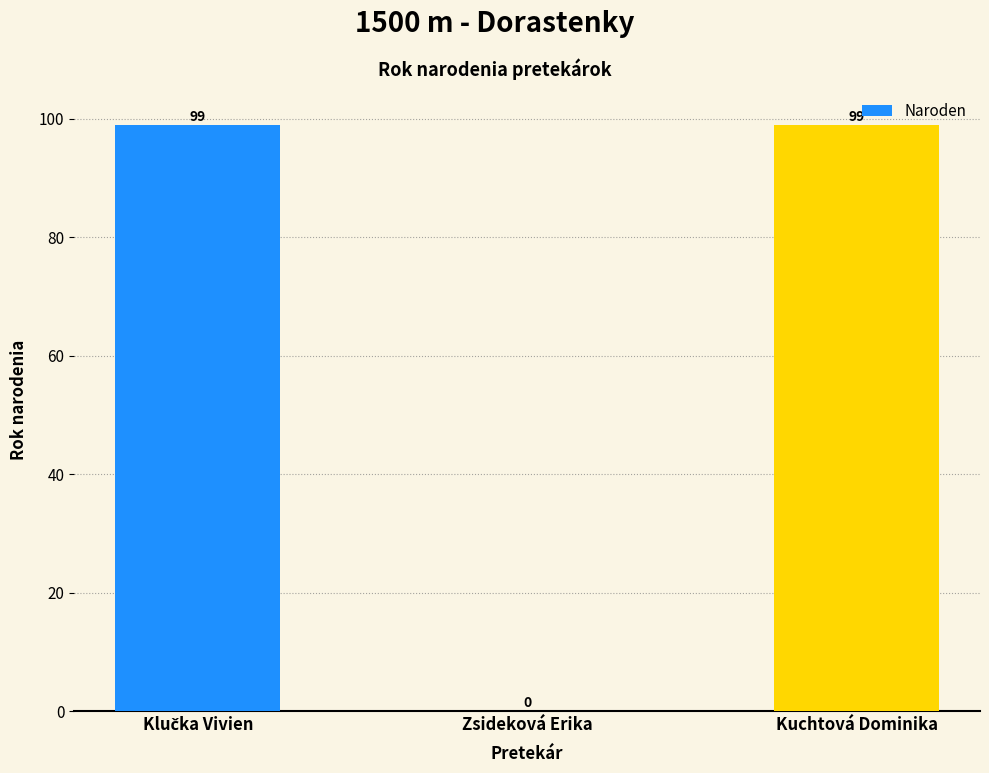

What is the sum of all values?

198